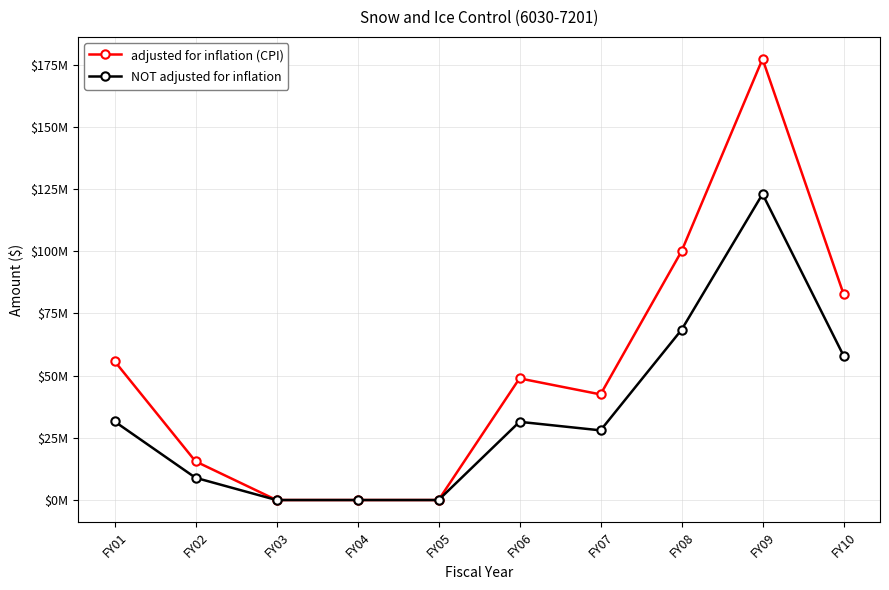

Rank the series by their average value, from highest to lowest.

adjusted for inflation (CPI), NOT adjusted for inflation